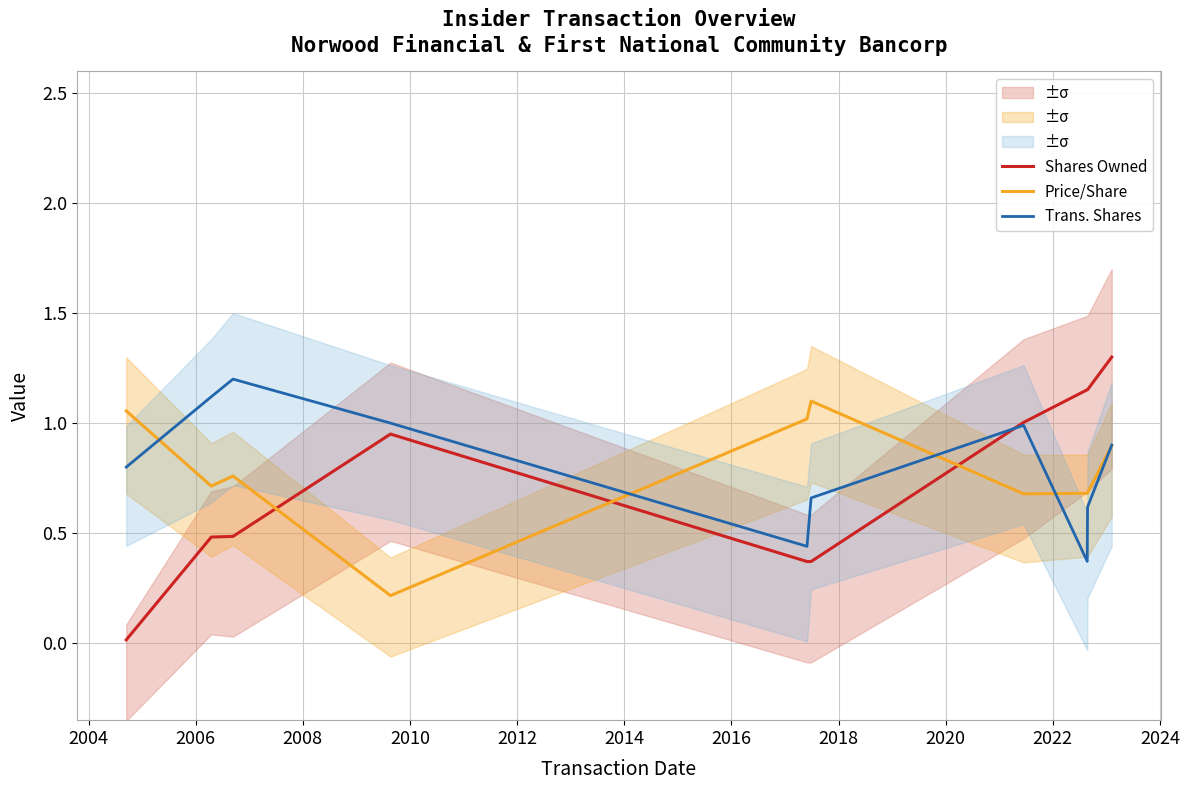

What are all the series names shown in the legend?

Shares Owned, Price/Share, Trans. Shares